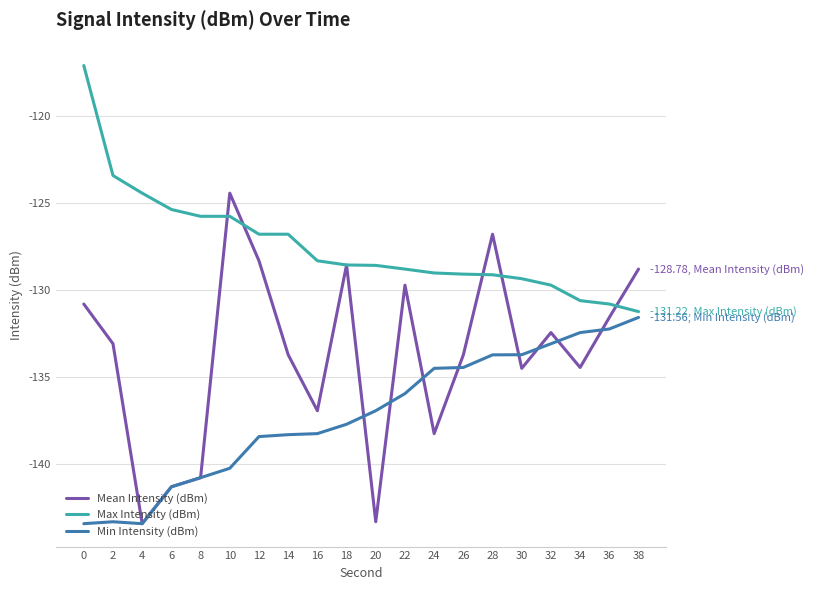

Which series ends up on top after the final intersection of Min Intensity (dBm) and Mean Intensity (dBm)?

Mean Intensity (dBm)